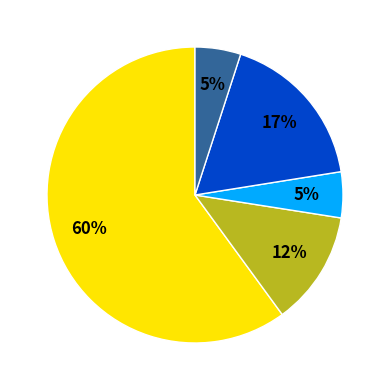

To the nearest percent, what is the average slice percentage?

20%